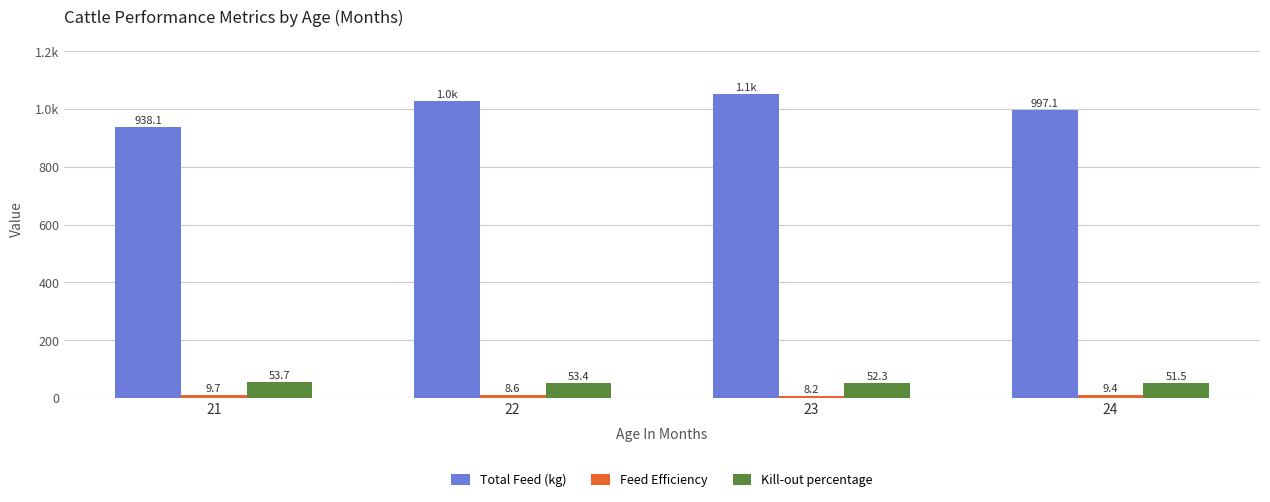

Rank the series by their maximum value, from lowest to highest.

Feed Efficiency, Kill-out percentage, Total Feed (kg)